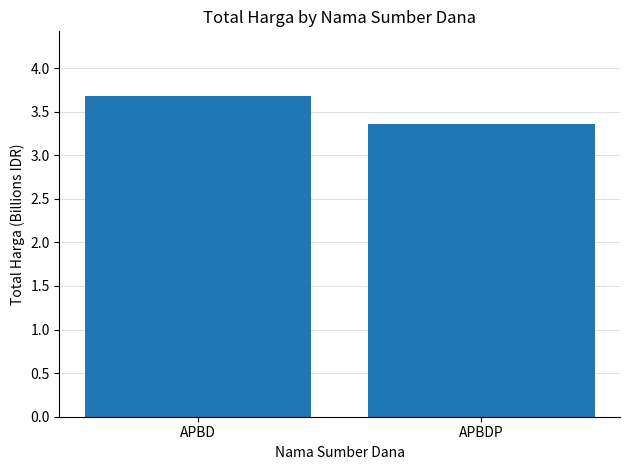

What is the sum of all values?

7.0